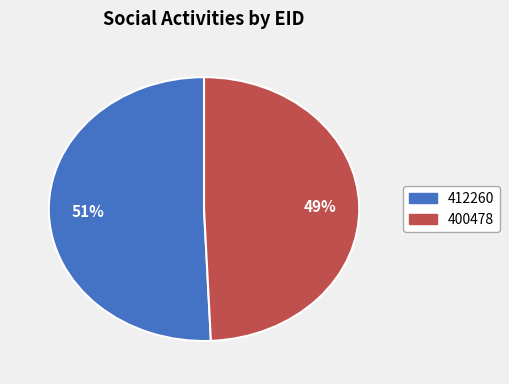

Does any single category account for the majority?

Yes